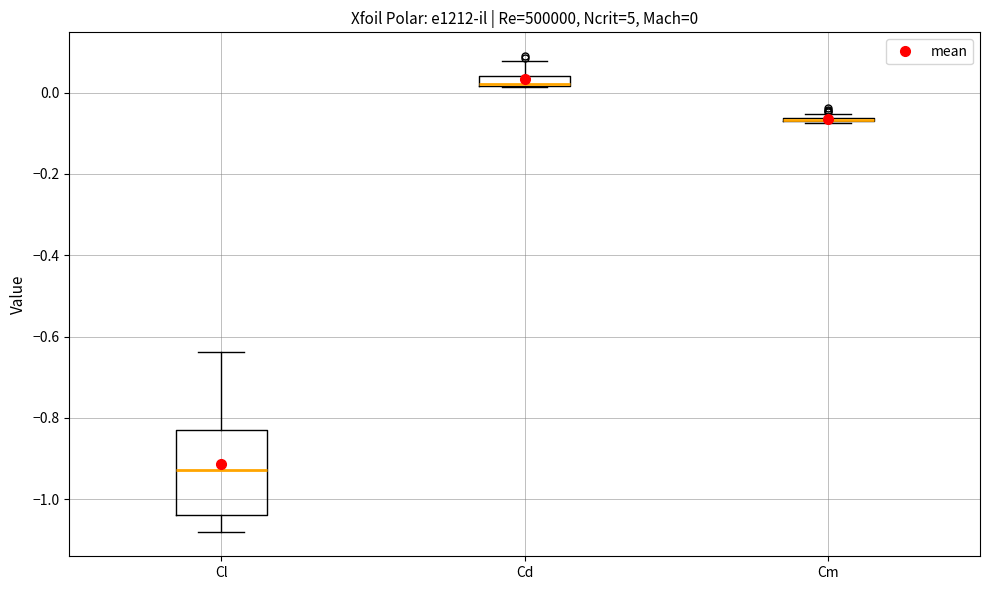

Comparing the boxes themselves (not the whiskers), which one is the tallest?

Cl